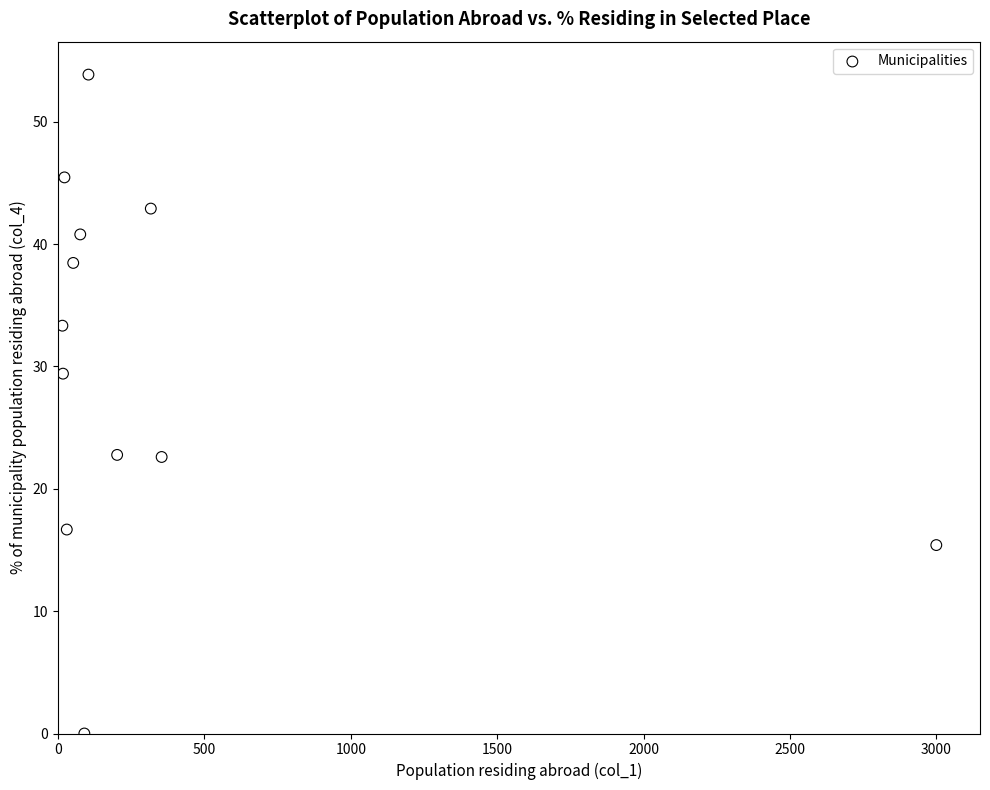

What is the average X value?

356.6